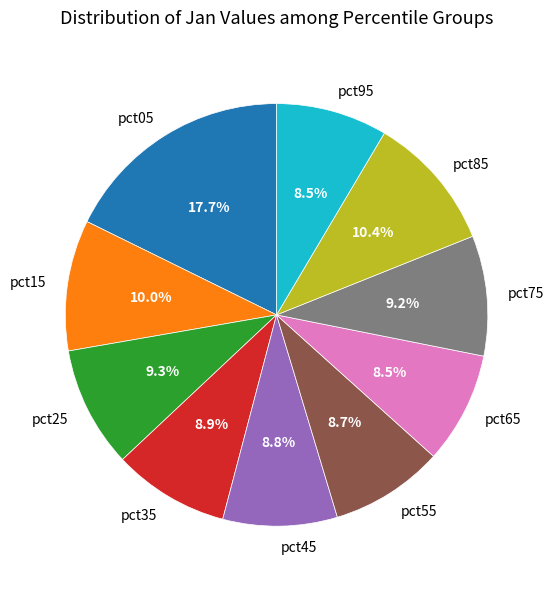

What is the largest slice in the pie chart?

pct05